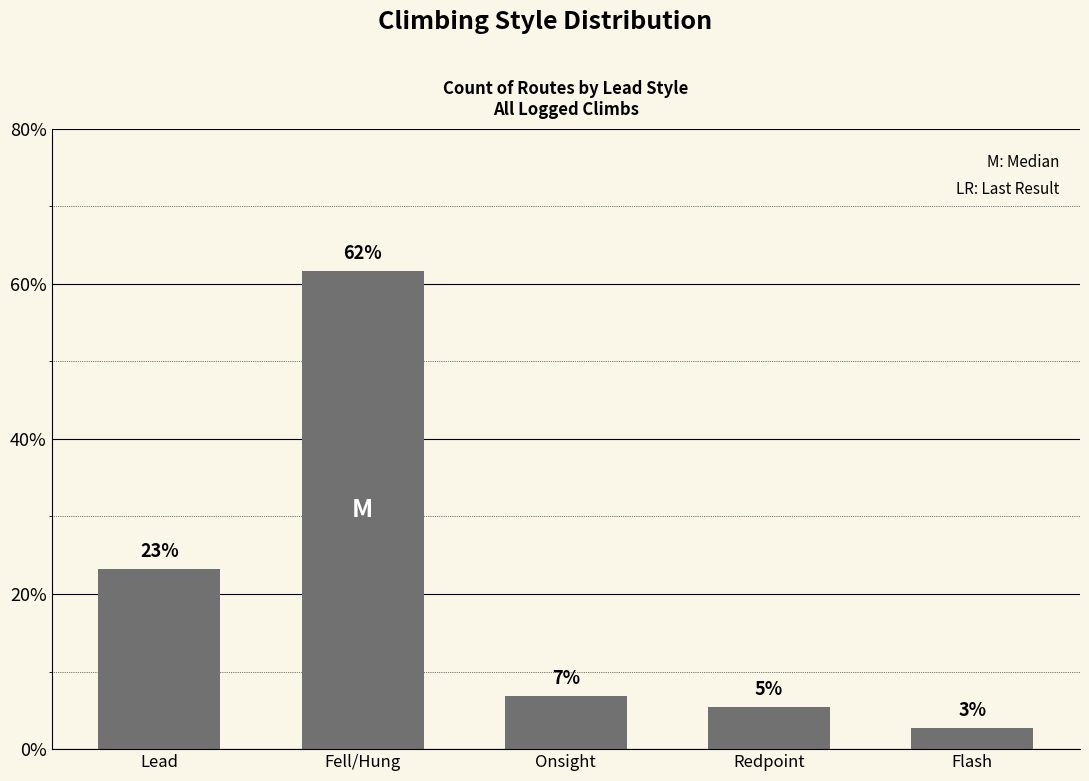

Approximately how many times larger is the value at Onsight compared to Fell/Hung?

0.1